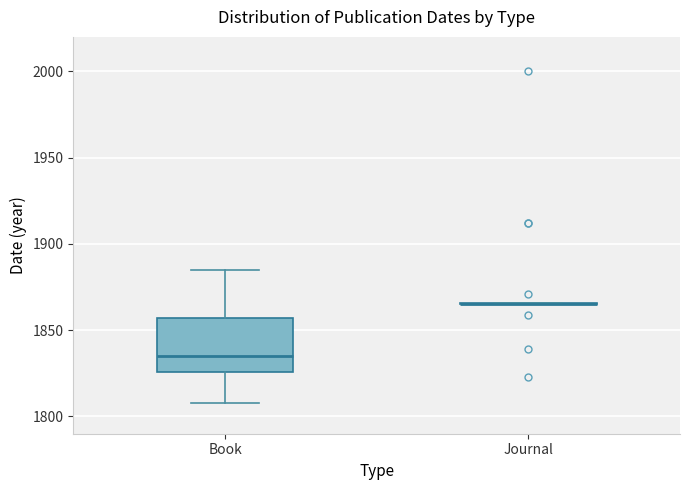

Reading left to right, read every box against the y-axis: the position of its median line, the range the box covers, and the ends of its whiskers. The values are not printed on the chart, so give them approximately, as read against the axis.

Book: median 1835, box 1825 to 1855, whiskers 1810 to 1885
Journal: box collapsed to a line at 1865, whiskers 1865 to 1865